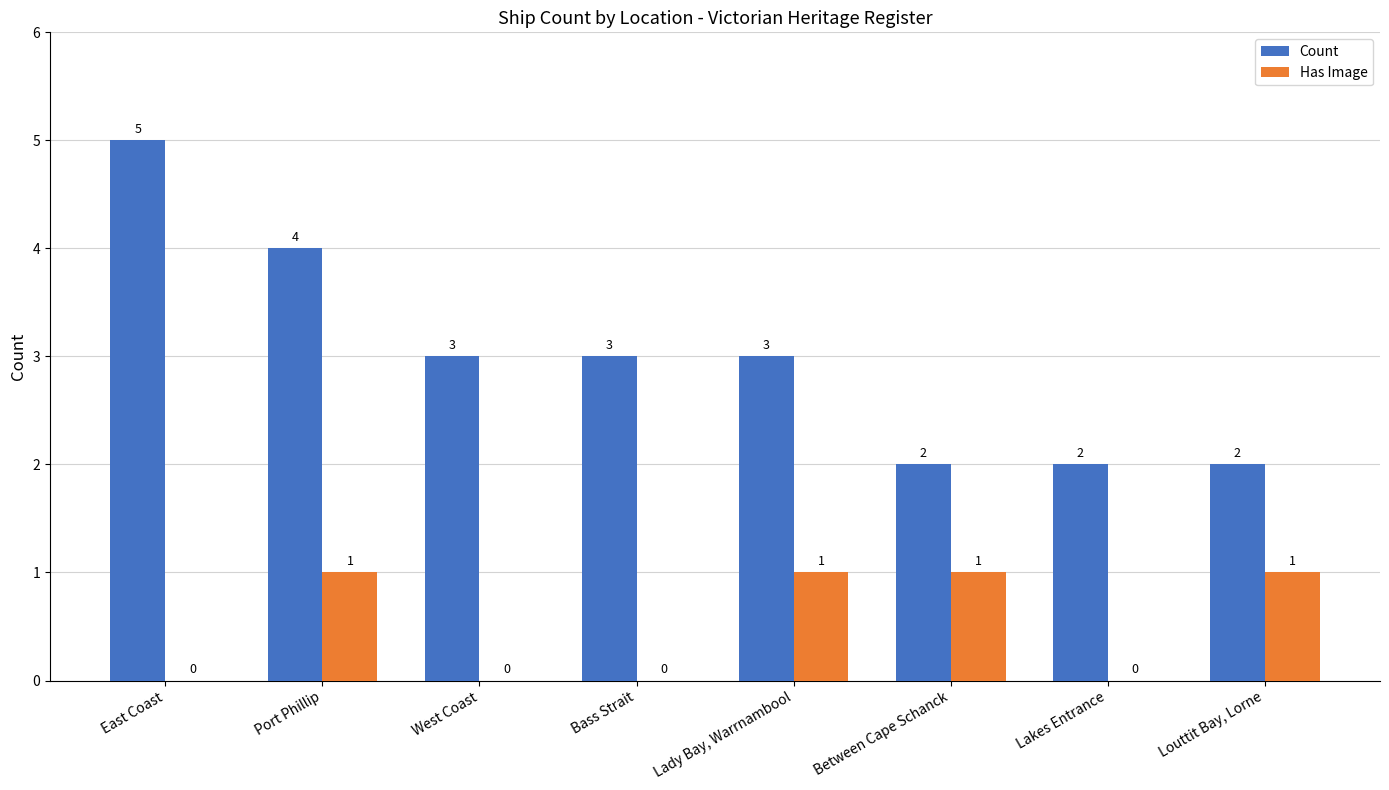

How many Count values are between 2 and 4?

7